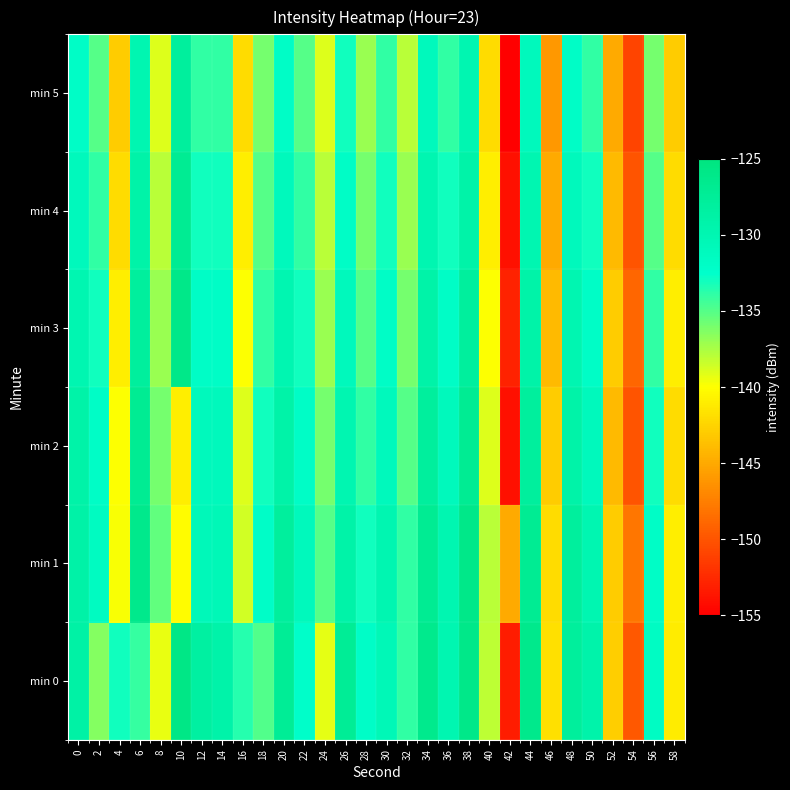

What is the difference between the highest and lowest values at 46?

4.2